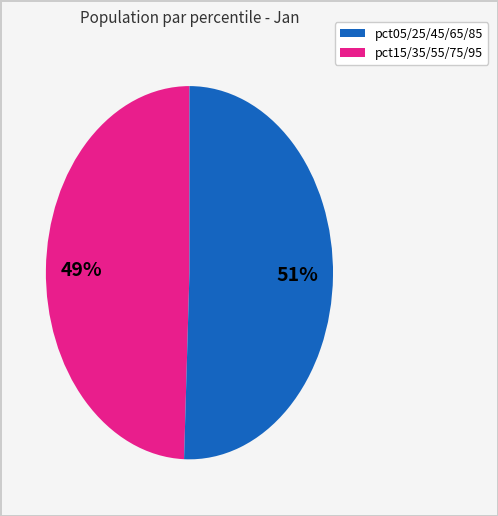

Does any single category account for the majority?

Yes